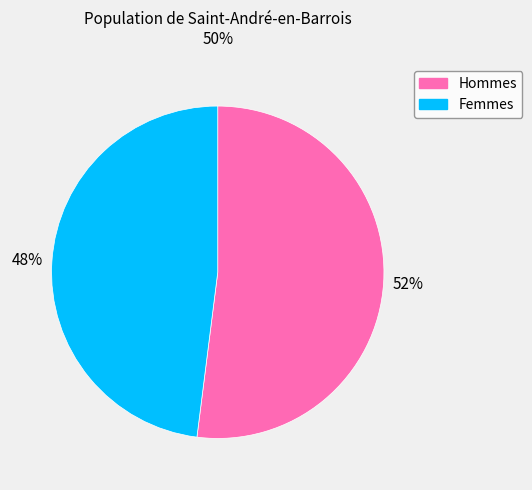

To the nearest percent, what is the difference between the largest and smallest slice percentages?

4%